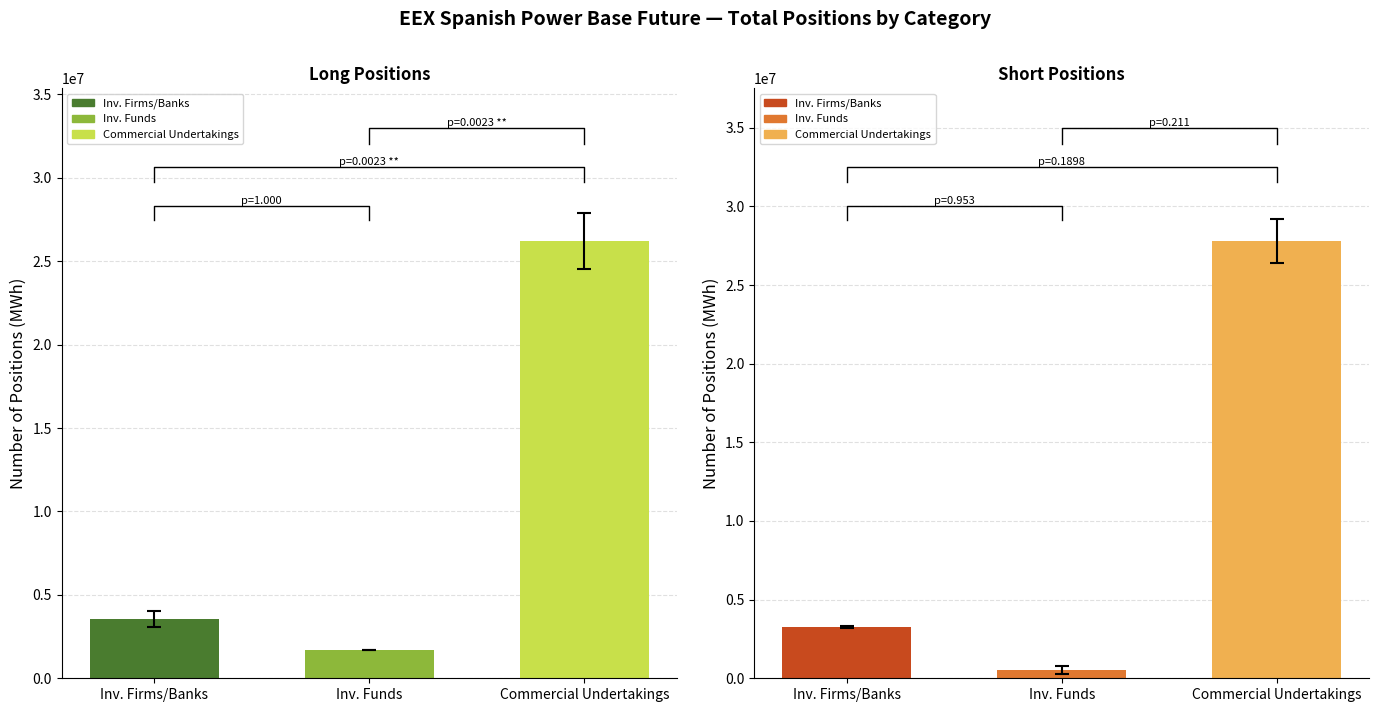

What is the difference between the Short values at Investment Funds and Investment Firms or credit institutions?

2743753